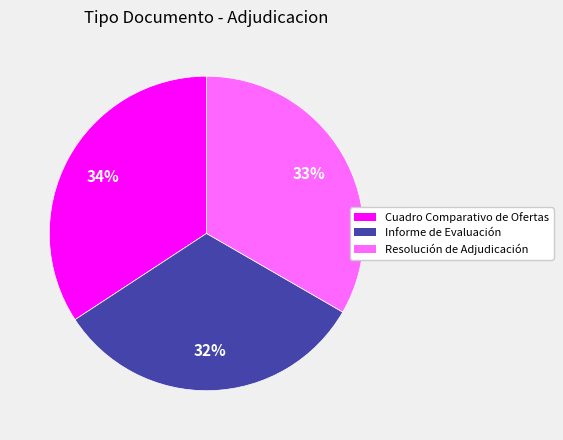

What percentage is the Informe de Evaluación slice, to the nearest percent?

32%